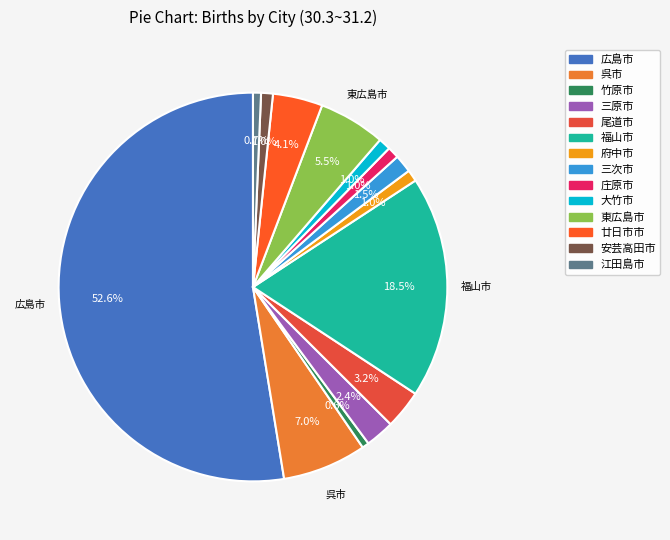

Which slice represents more than half of the pie?

広島市